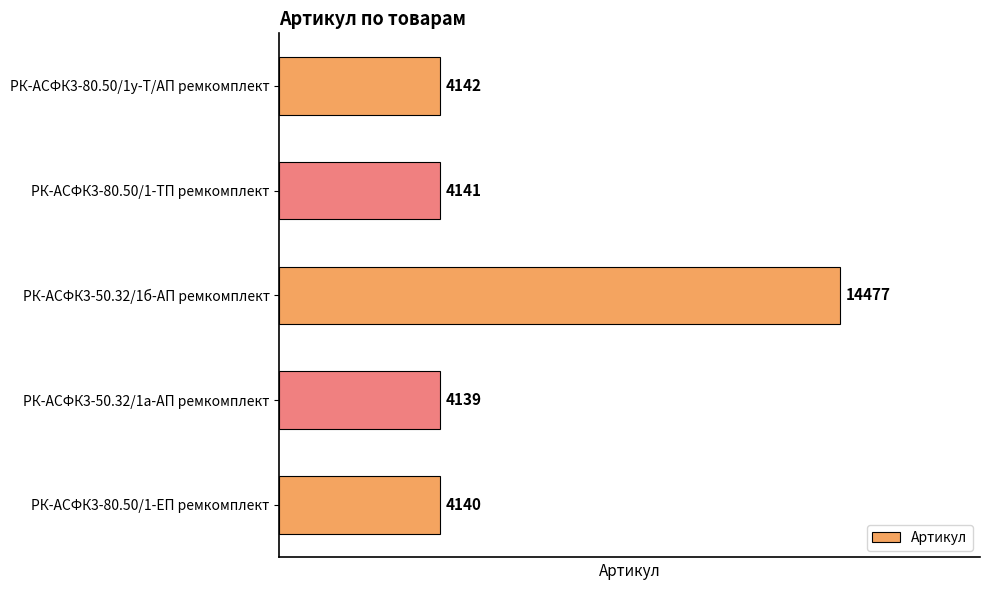

Reading top to bottom, transcribe all the data shown in this chart.

РК-АСФК3-80.50/1у-Т/АП ремкомплект=4142	РК-АСФК3-80.50/1-ТП ремкомплект=4141	РК-АСФК3-50.32/1б-АП ремкомплект=14477	РК-АСФК3-50.32/1а-АП ремкомплект=4139	РК-АСФК3-80.50/1-ЕП ремкомплект=4140